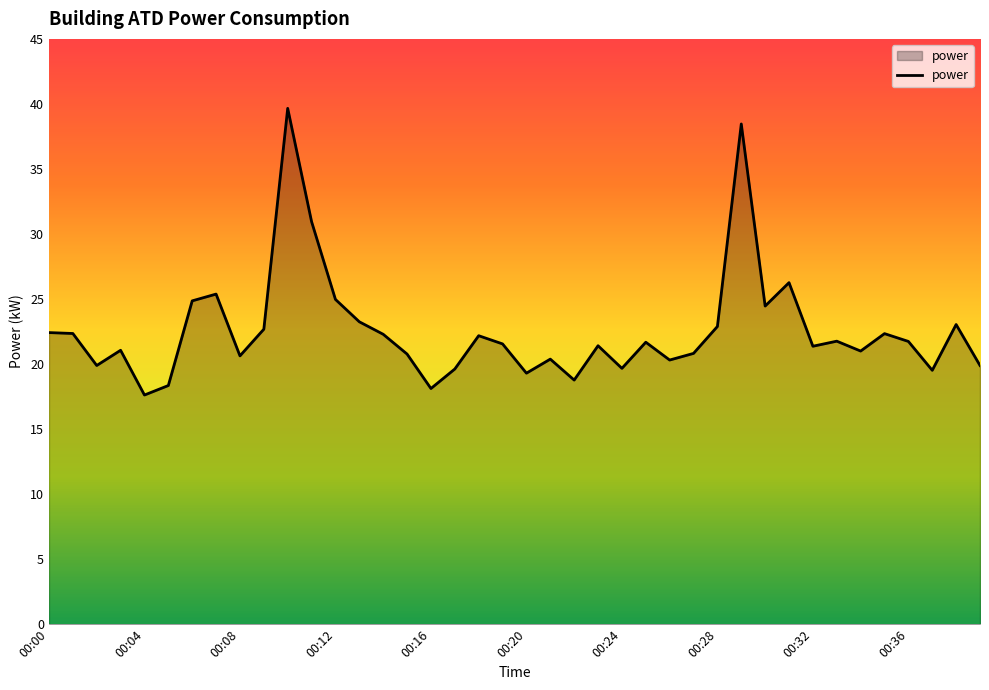

What is the difference between the maximum and minimum values?

22.0